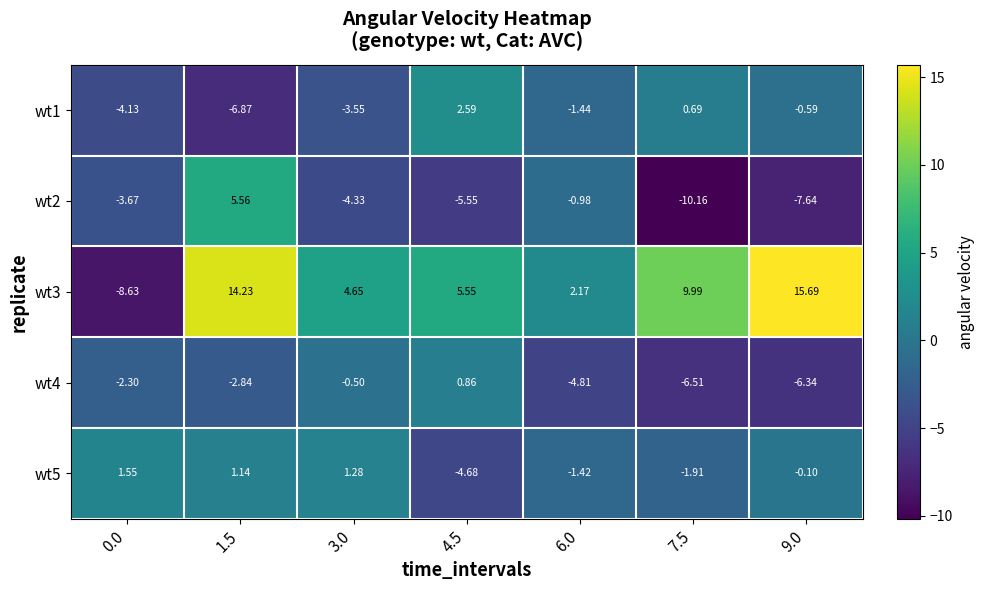

Reading left to right, extract all data points from this chart.

wt1: 0.0=-4.1	1.5=-6.9	3.0=-3.5	4.5=2.6	6.0=-1.4	7.5=0.7	9.0=-0.6
wt2: 0.0=-3.7	1.5=5.6	3.0=-4.3	4.5=-5.5	6.0=-1.0	7.5=-10.2	9.0=-7.6
wt3: 0.0=-8.6	1.5=14.2	3.0=4.7	4.5=5.5	6.0=2.2	7.5=10.0	9.0=15.7
wt4: 0.0=-2.3	1.5=-2.8	3.0=-0.5	4.5=0.9	6.0=-4.8	7.5=-6.5	9.0=-6.3
wt5: 0.0=1.6	1.5=1.1	3.0=1.3	4.5=-4.7	6.0=-1.4	7.5=-1.9	9.0=-0.1